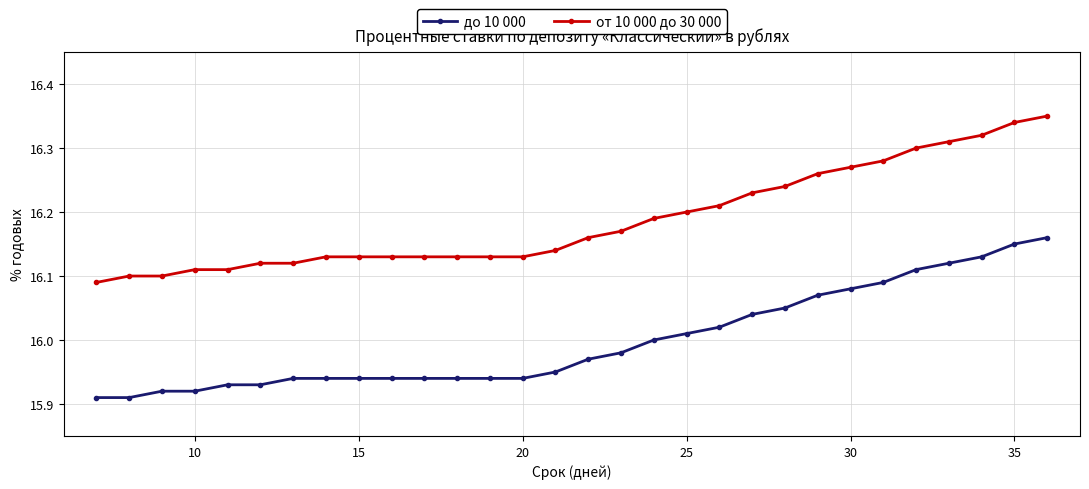

True or false: от 10 000 до 30 000 and до 10 000 intersect in this chart.

False